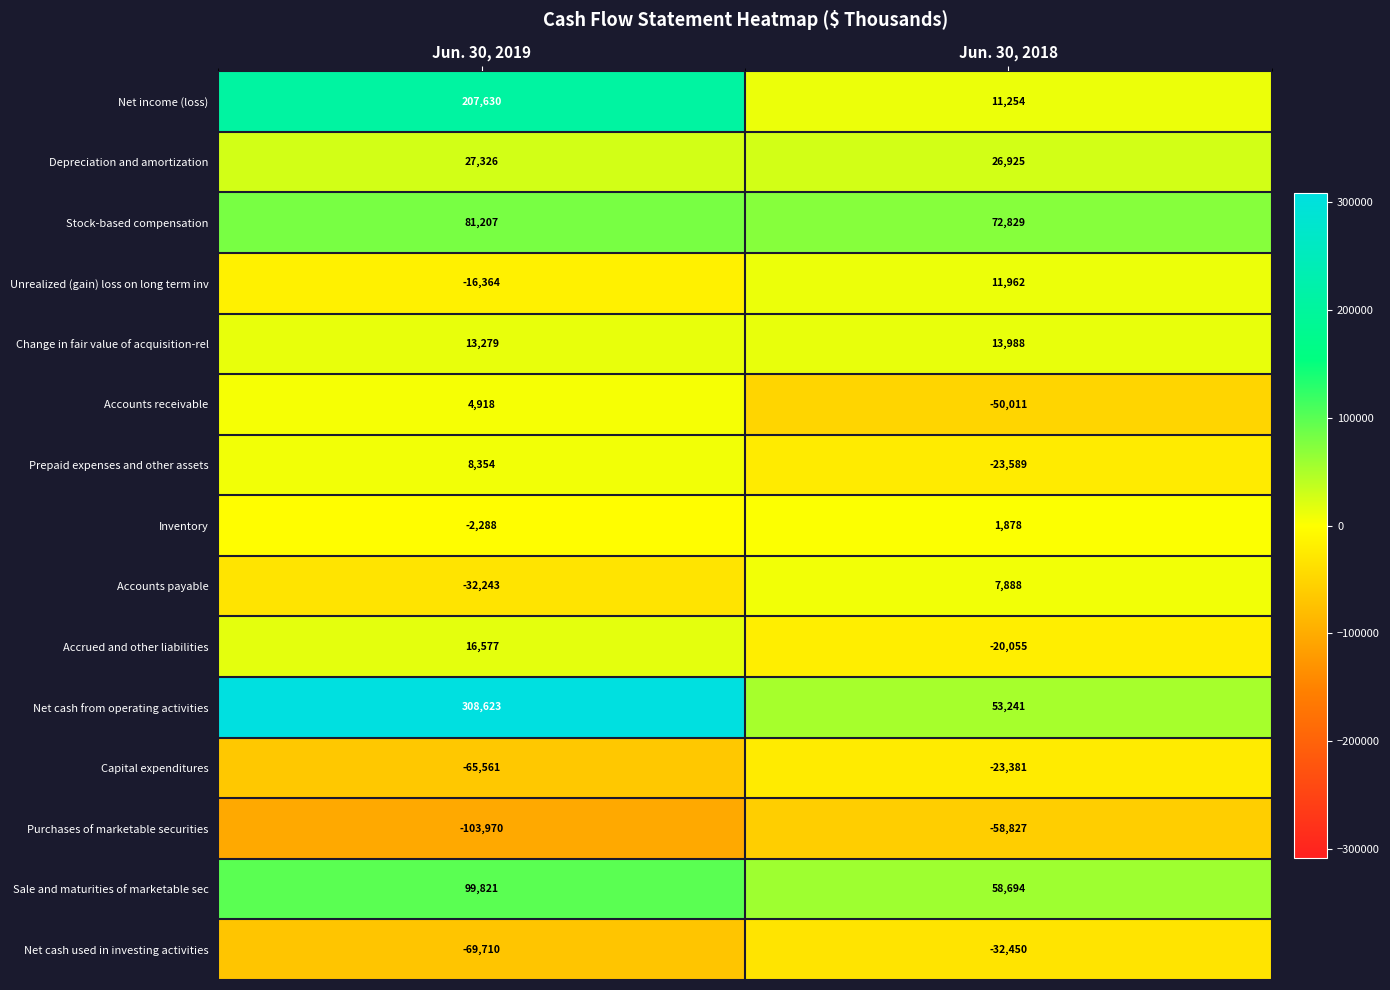

At which category is the sum across all series the highest?

Jun. 30, 2019